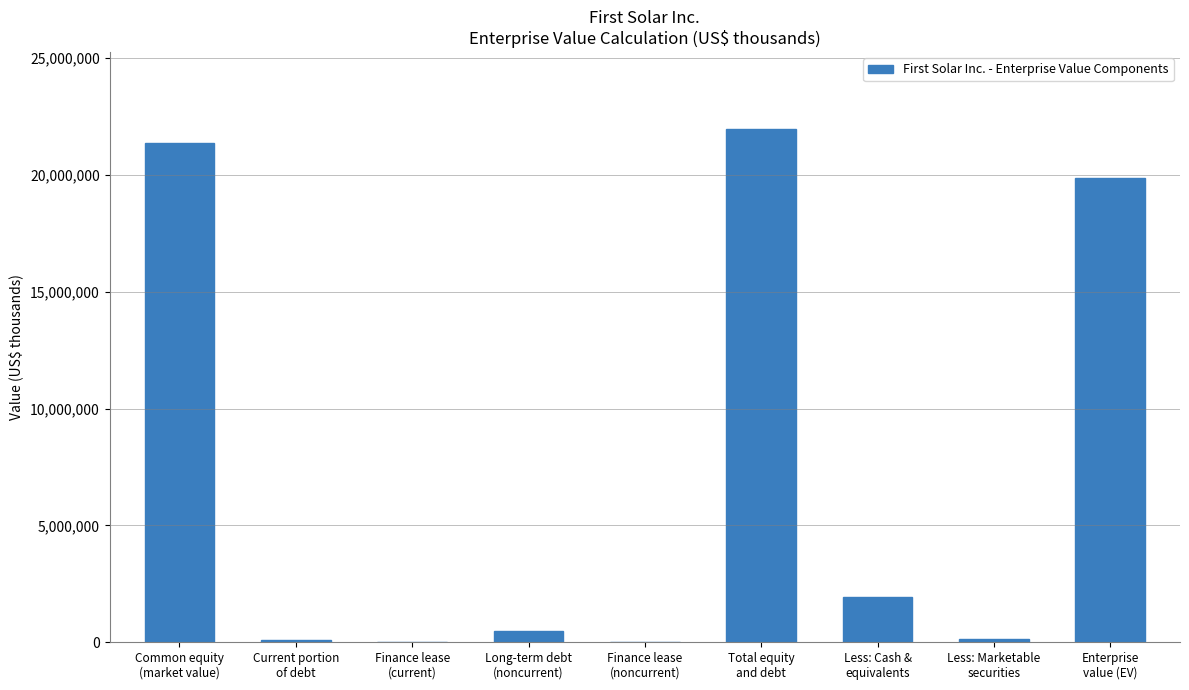

What is the sum of all values?

65860911